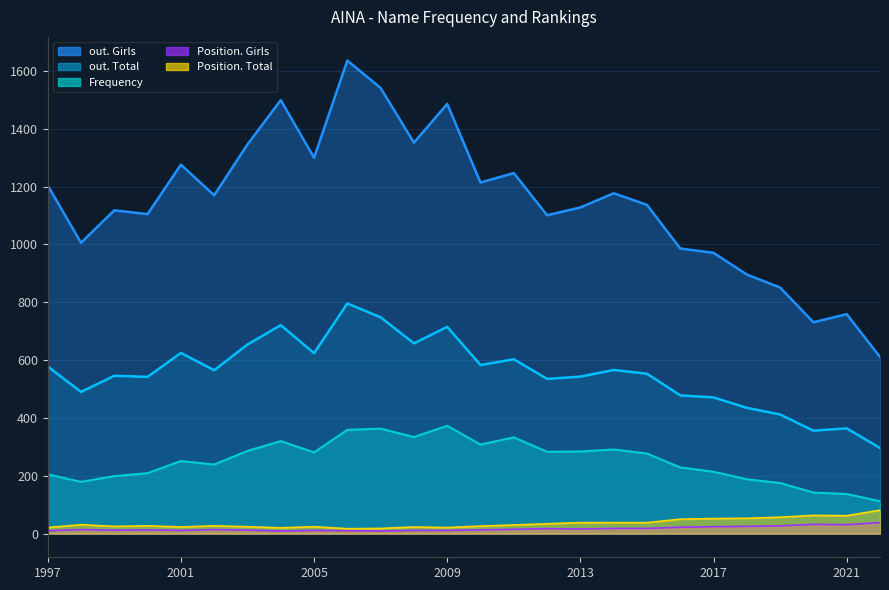

Between 2011 and 2021, which is larger?

2011